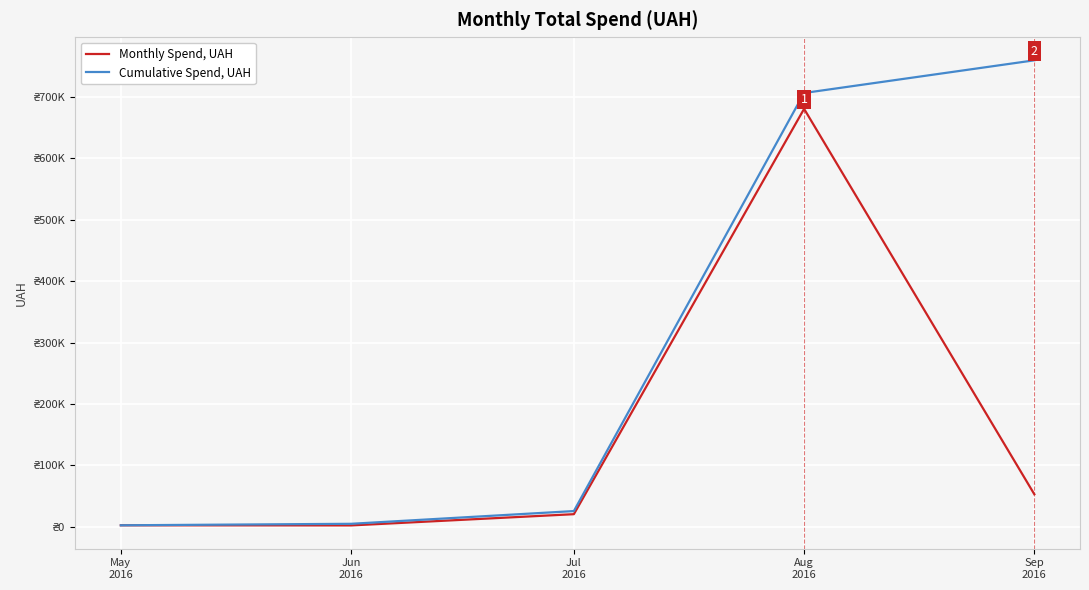

Does the chart display data point markers on the line(s)?

No